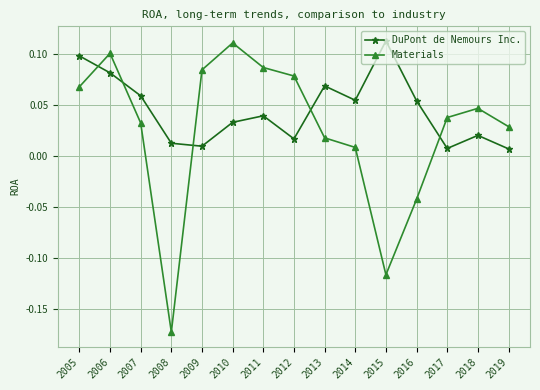

At which category does Materials reach its first local peak?

2006